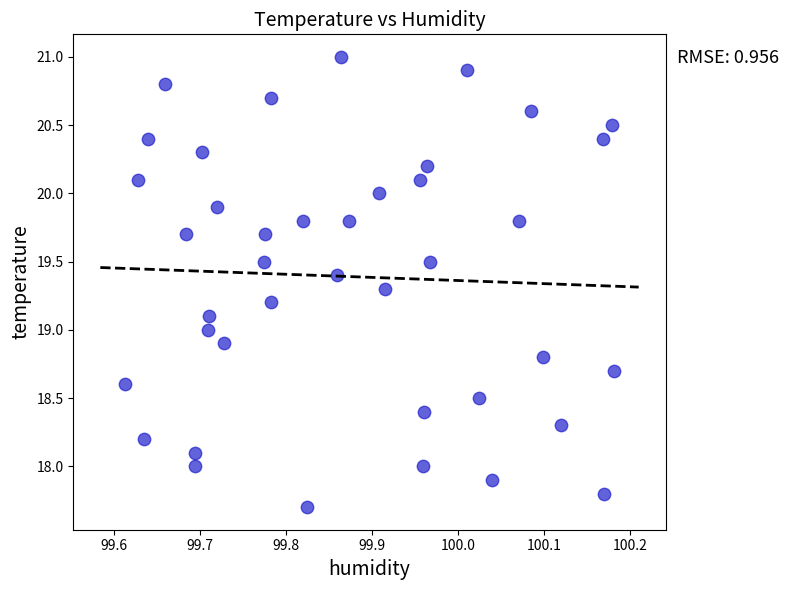

What is the range of X values (max minus min)?

0.6